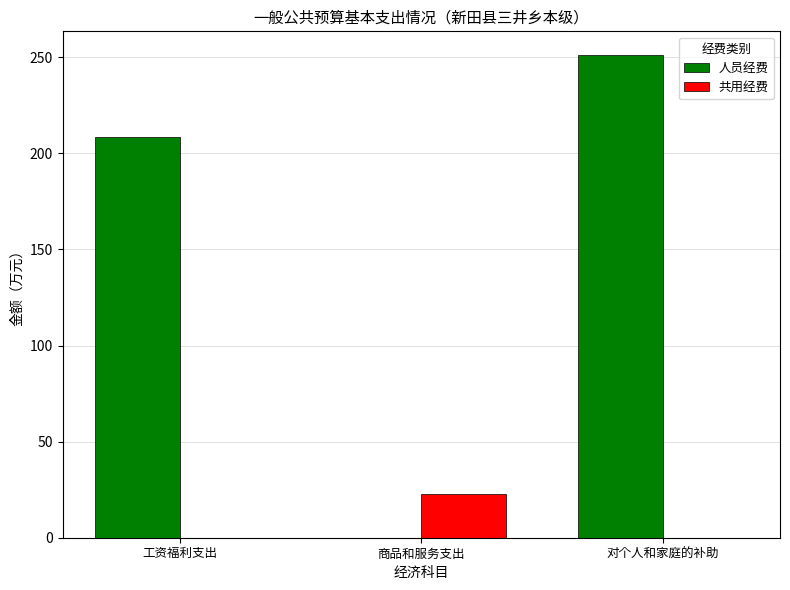

Is the value of 共用经费 at 对个人和家庭的补助 greater than the value of 人员经费 at 工资福利支出?

No